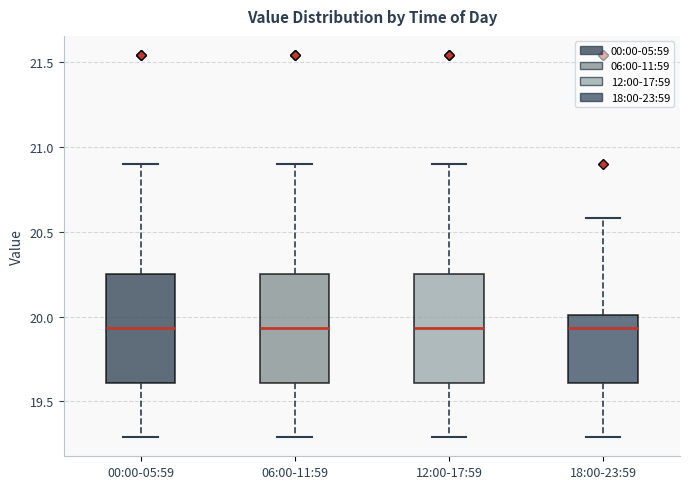

Reading left to right, read every box against the y-axis: the position of its median line, the range the box covers, and the ends of its whiskers. The values are not printed on the chart, so give them approximately, as read against the axis.

00:00-05:59: median 19.95, box 19.60 to 20.25, whiskers 19.30 to 20.90
06:00-11:59: median 19.95, box 19.60 to 20.25, whiskers 19.30 to 20.90
12:00-17:59: median 19.95, box 19.60 to 20.25, whiskers 19.30 to 20.90
18:00-23:59: median 19.95, box 19.60 to 20.00, whiskers 19.30 to 20.60